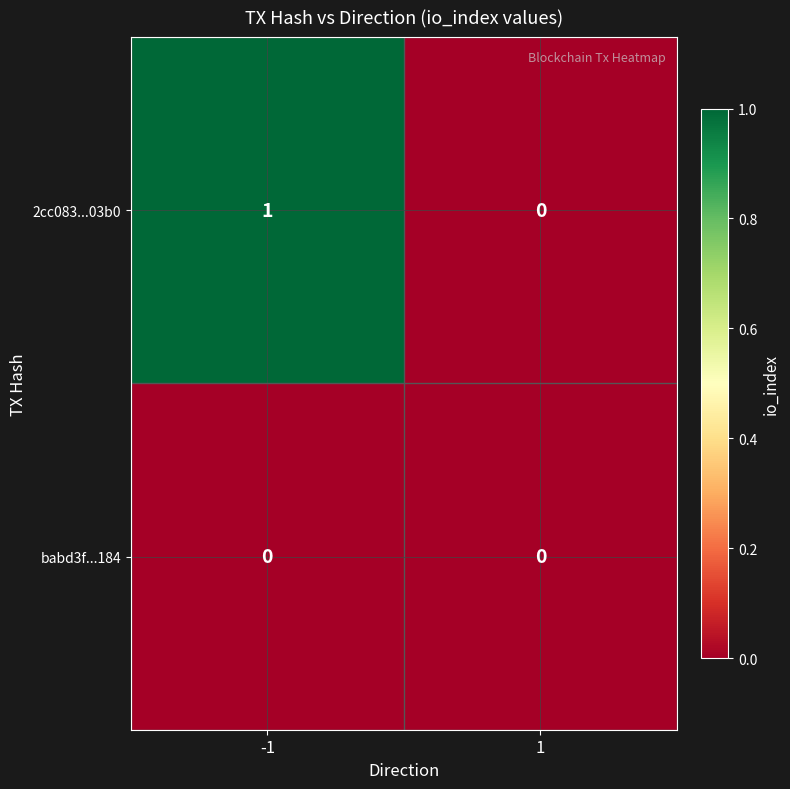

Which series has the largest total across all categories?

2cc083...03b0